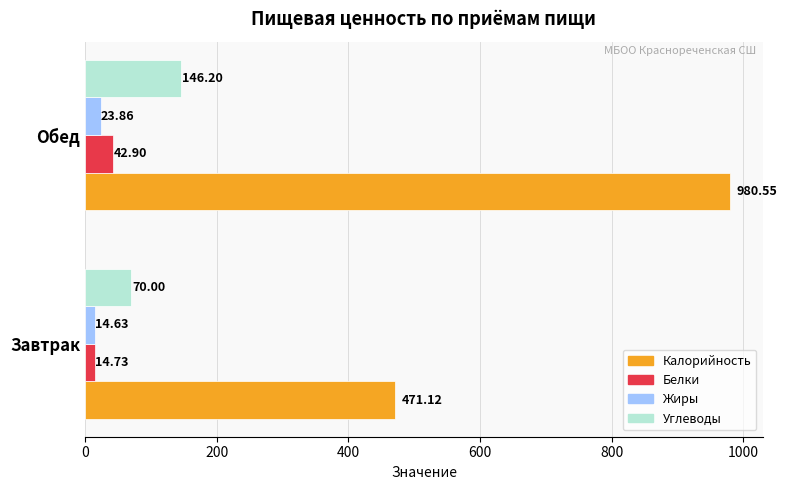

What is the sum of the Углеводы values at Обед and Завтрак?

216.2